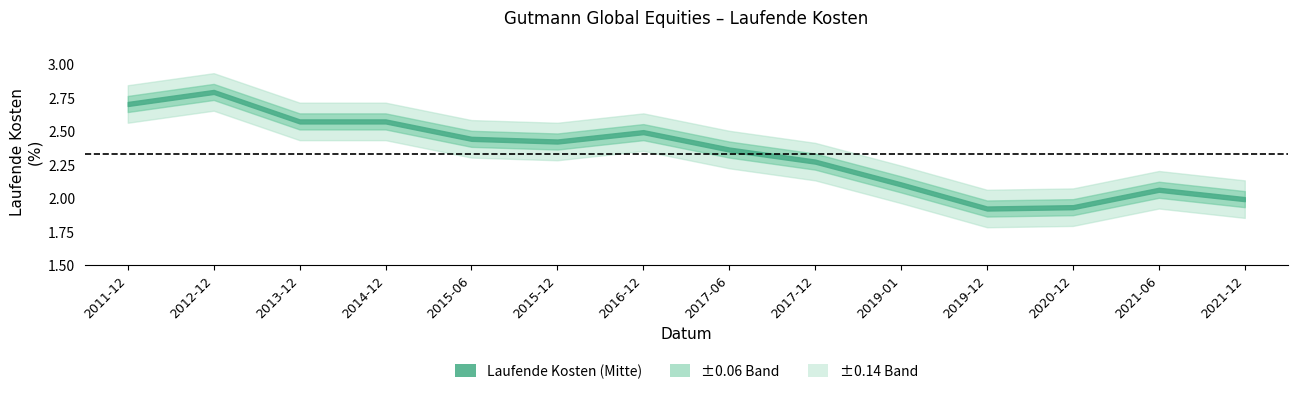

Between 2015-06-30 and 2021-06-30, which is larger?

2015-06-30